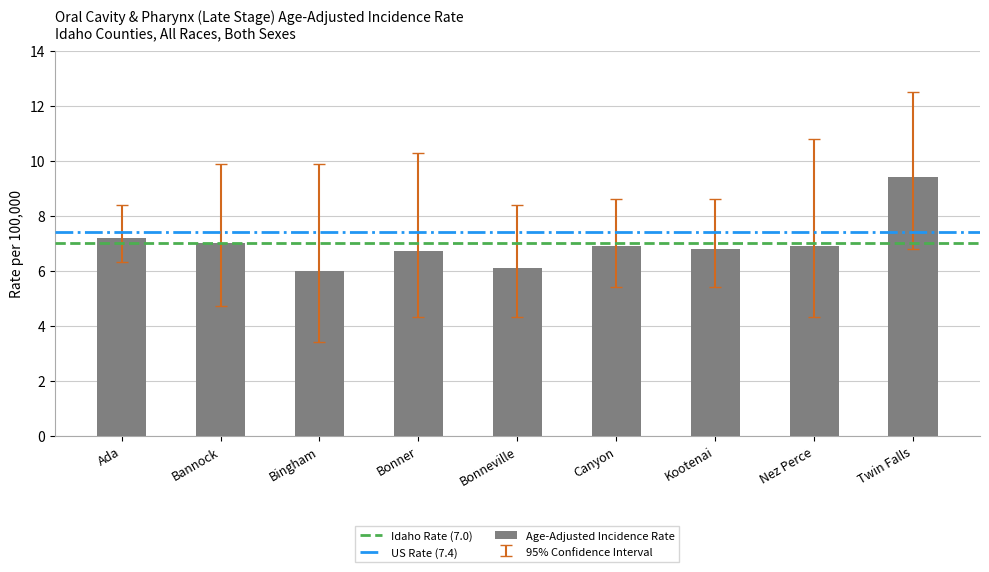

What is the difference between the second highest and minimum values?

1.2